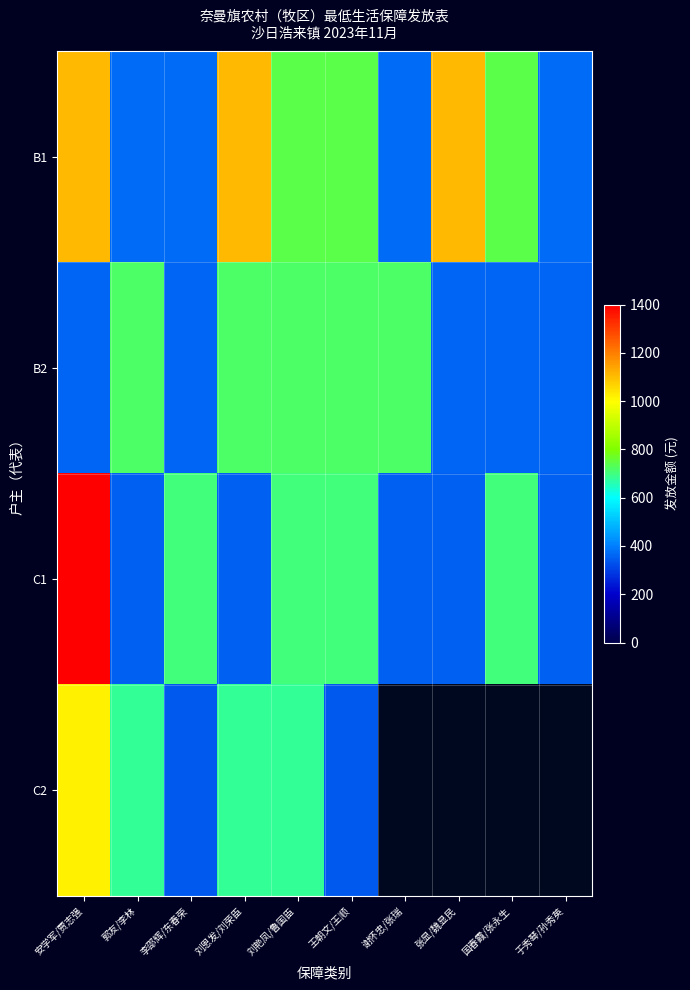

How many data points in B1 are less than 740?

4